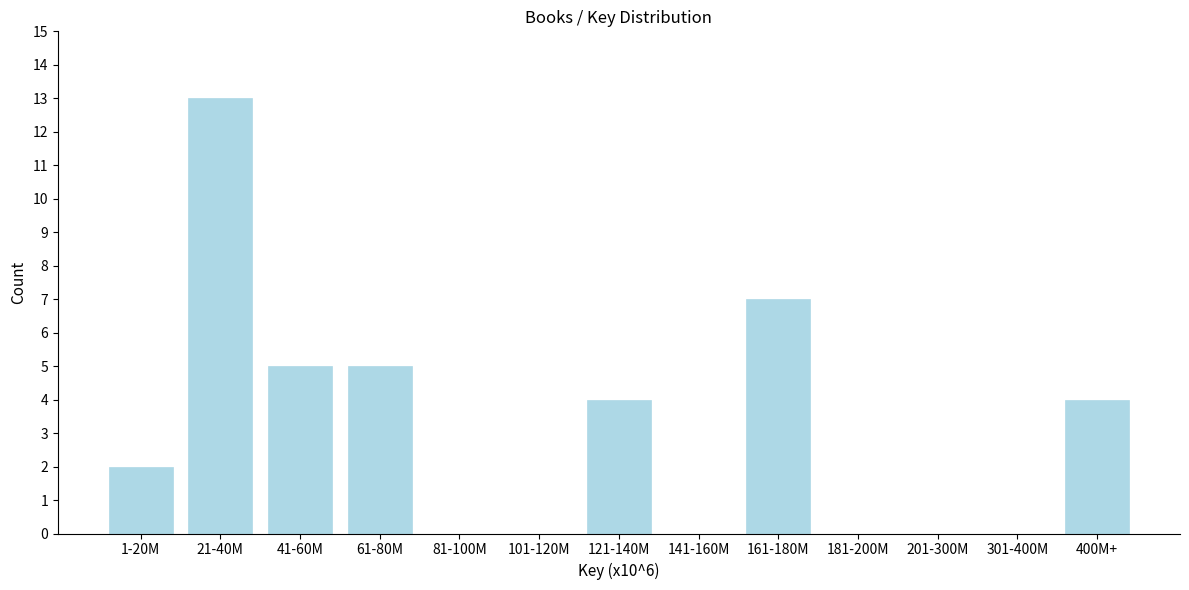

Reading right to left, list all the values displayed in this chart.

400M+=4	301-400M=0	201-300M=0	181-200M=0	161-180M=7	141-160M=0	121-140M=4	101-120M=0	81-100M=0	61-80M=5	41-60M=5	21-40M=13	1-20M=2